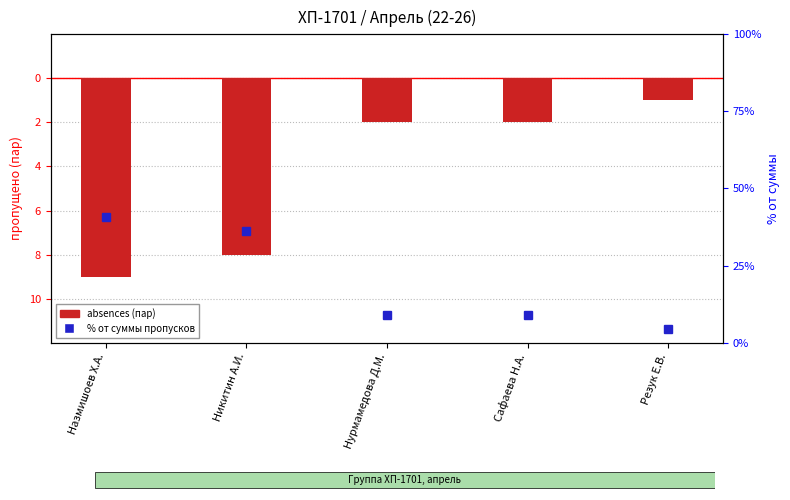

What is the maximum value shown in the chart?

40.9